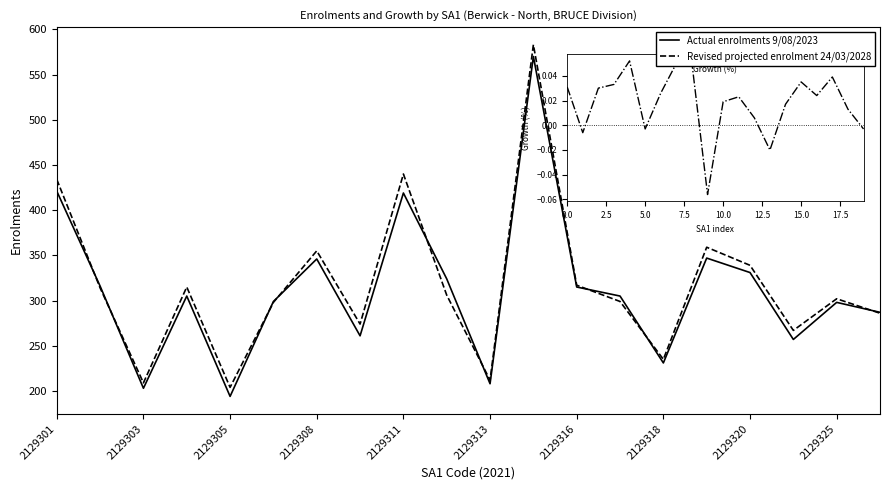

What is the maximum value shown in the chart?

583